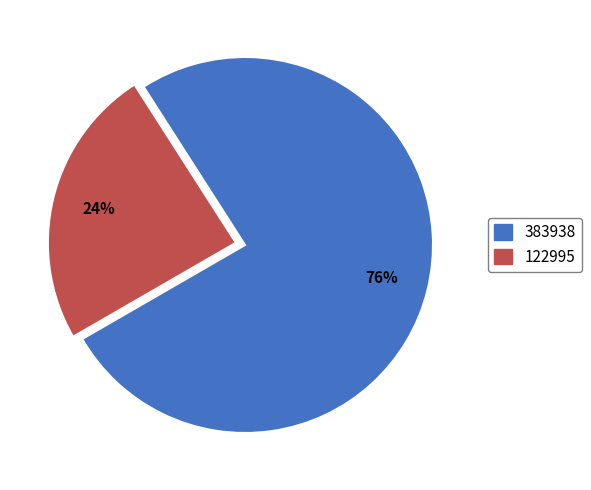

Which slice is the smallest?

122995